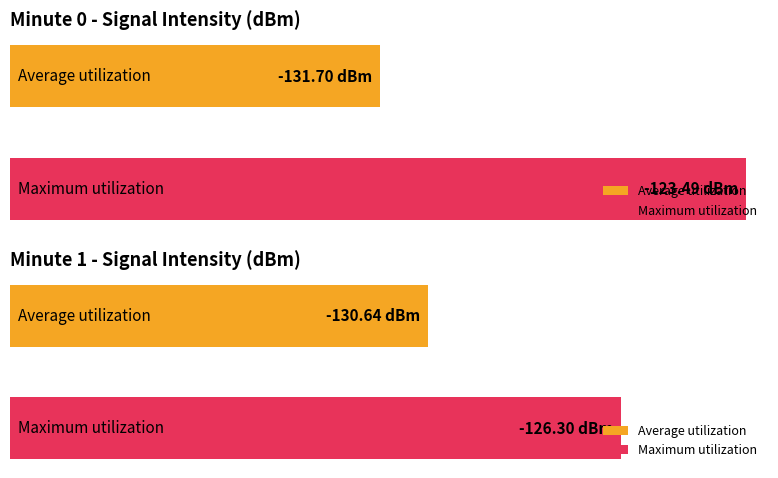

Rank the series at 32 from highest to lowest value.

Maximum utilization, Average utilization